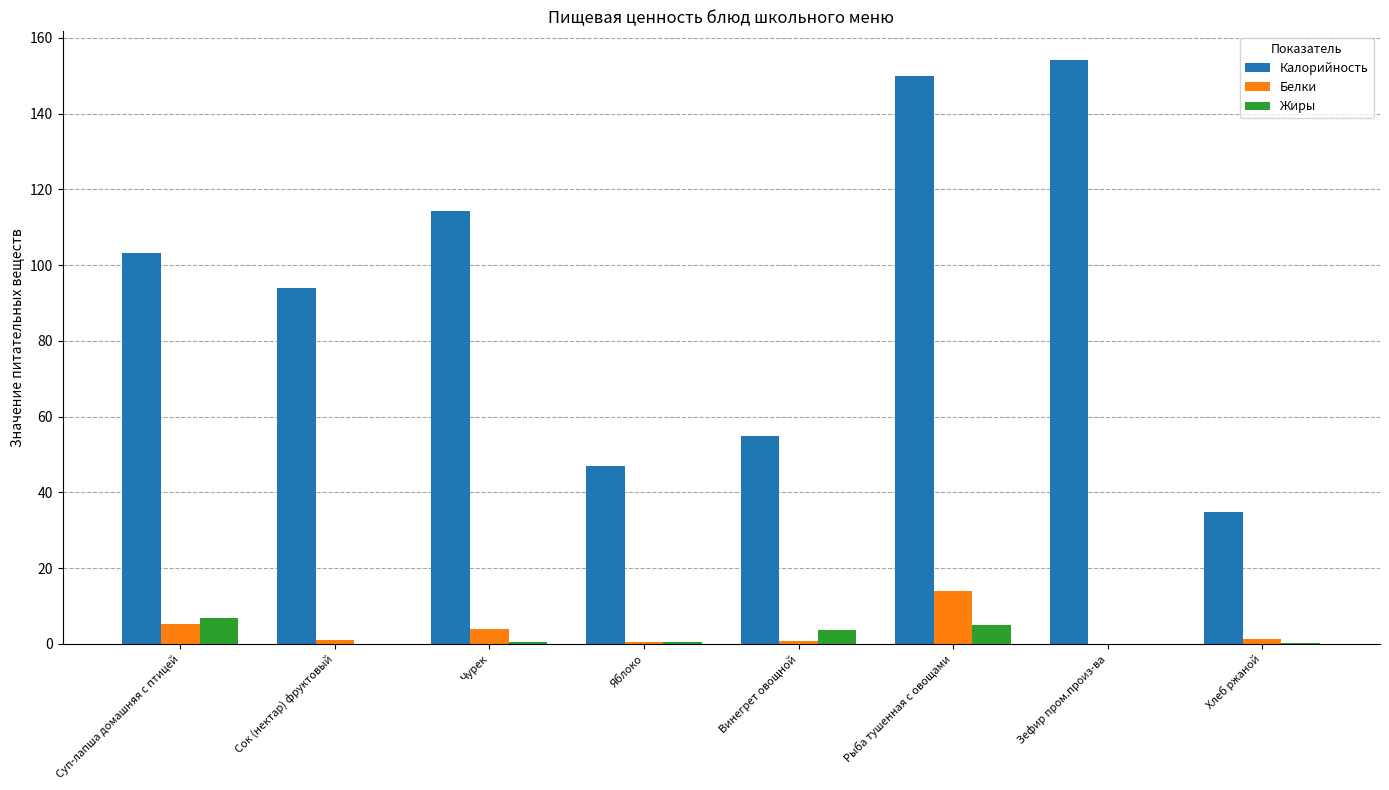

How many data points does each series have?

8